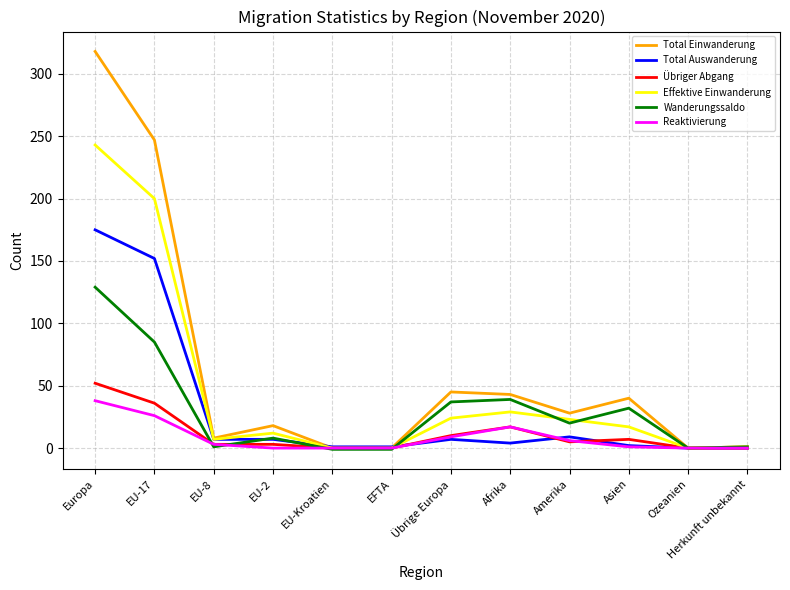

What is the maximum value for Total Einwanderung?

318